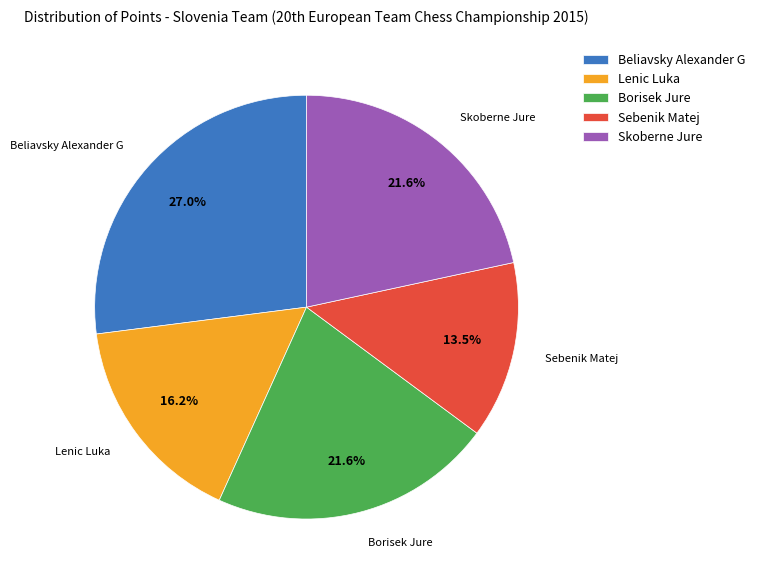

What is the ratio of the value at Borisek Jure to the value at Sebenik Matej?

1.6